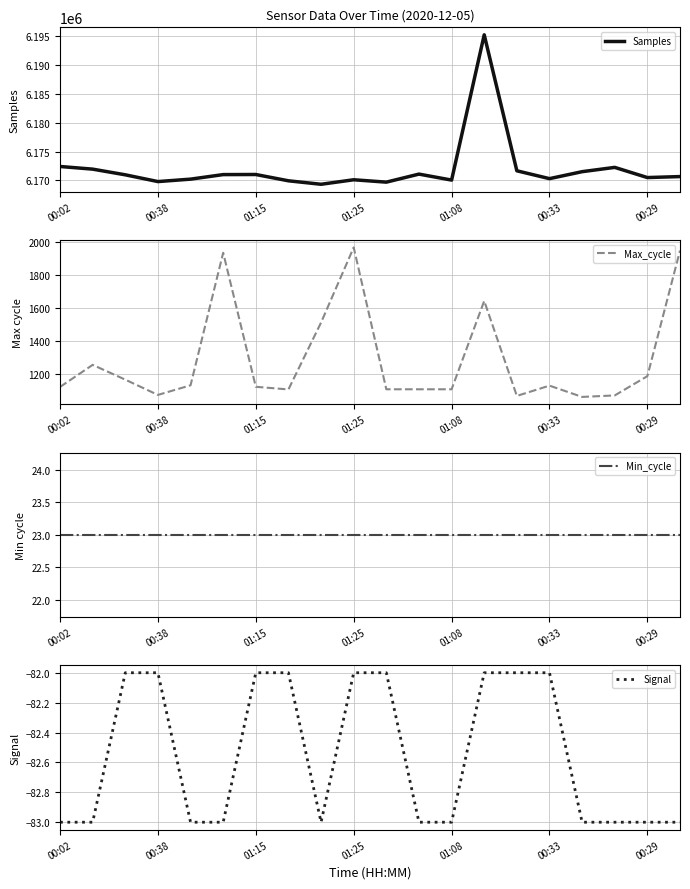

What value does the Samples series have at 19?

6170663